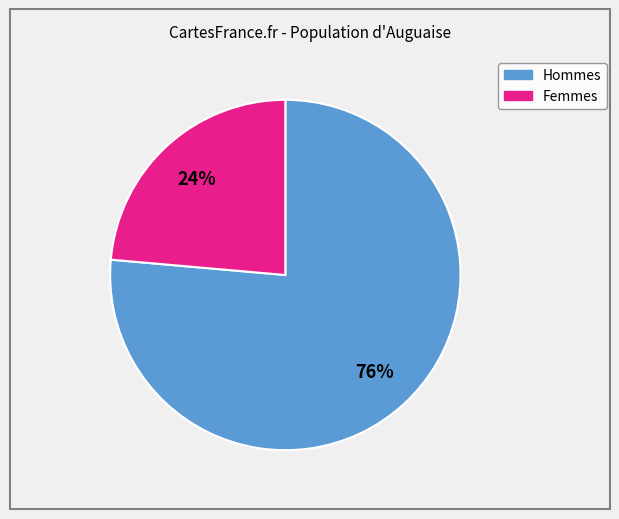

To the nearest percent, what is the average slice percentage?

50%